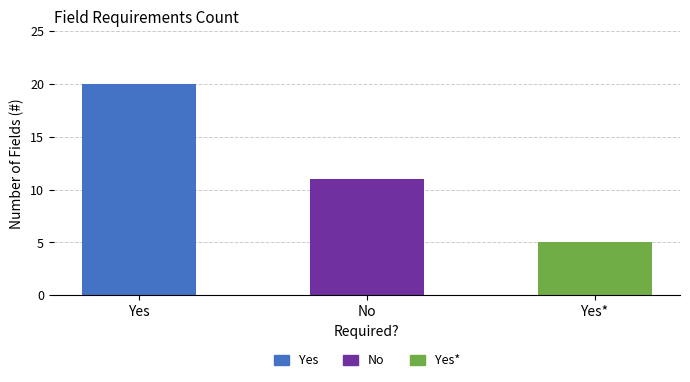

Reading left to right, what are all the values shown in this chart?

20	11	5